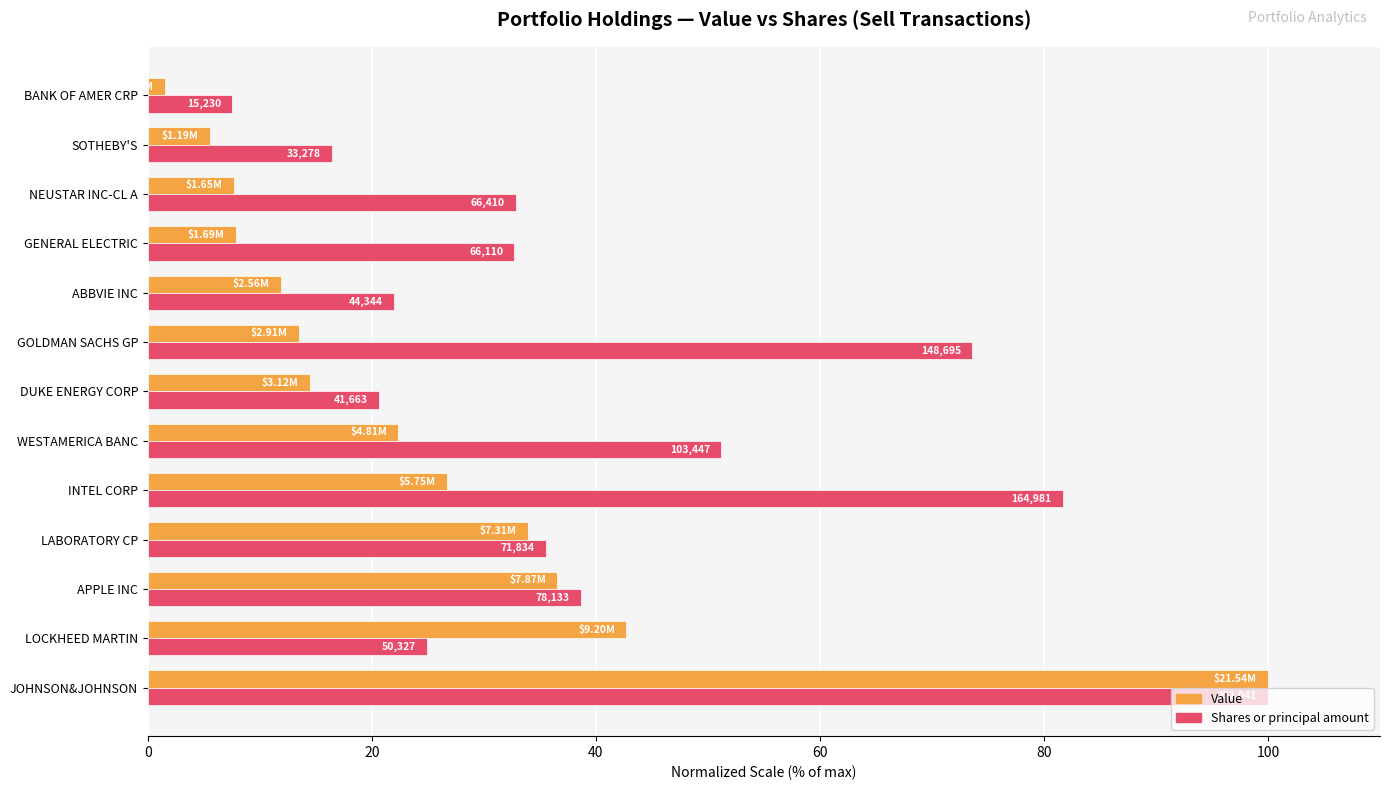

What position from the left is LABORATORY CP?

4